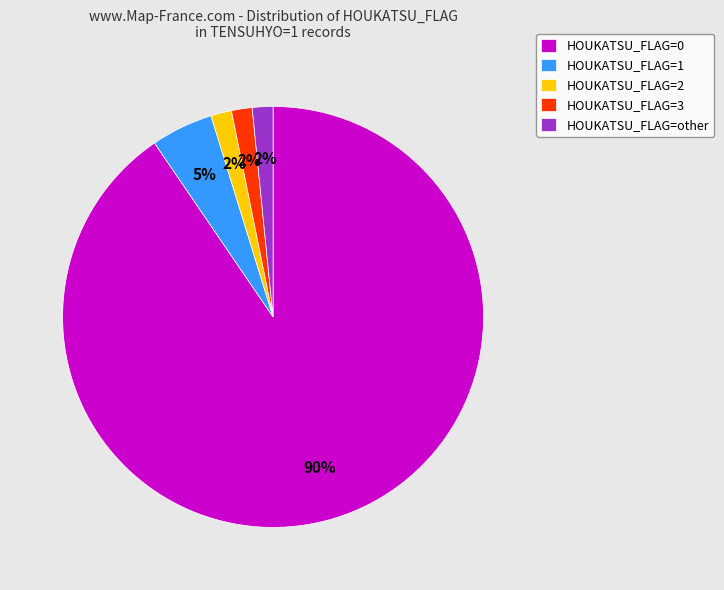

Which category accounts for the majority?

HOUKATSU_FLAG=0